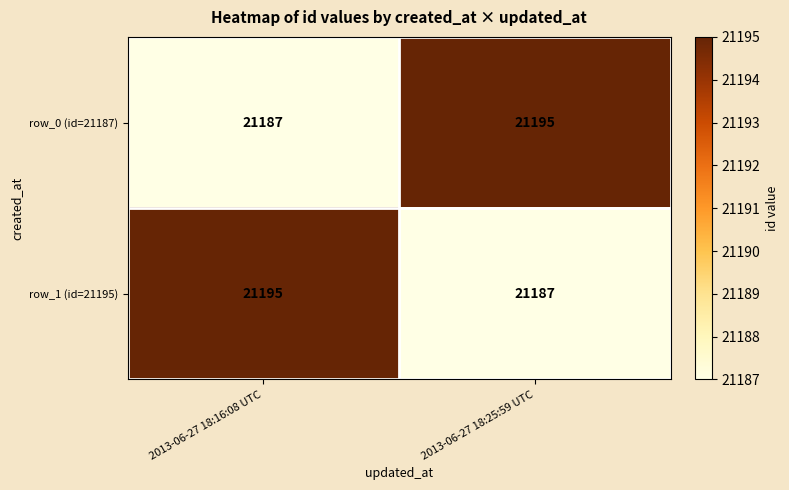

What is the sum of all row_1 (id=21195) values?

42382